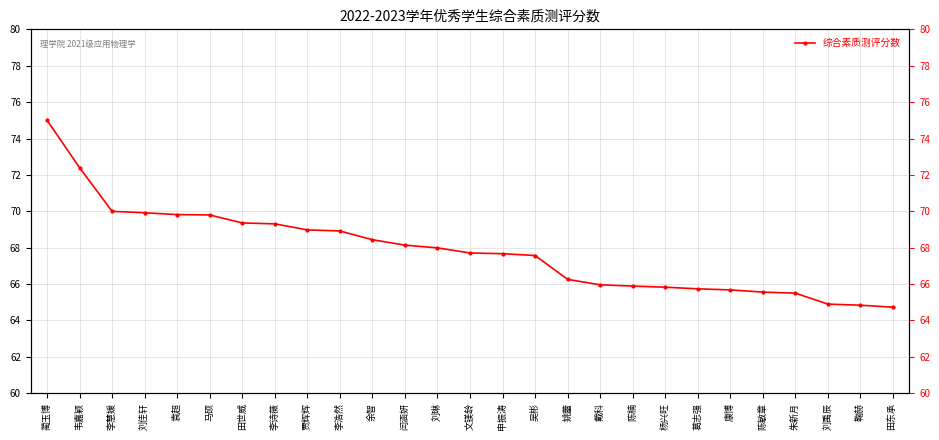

True or false: the data shows 38.2 at 申振涛.

False